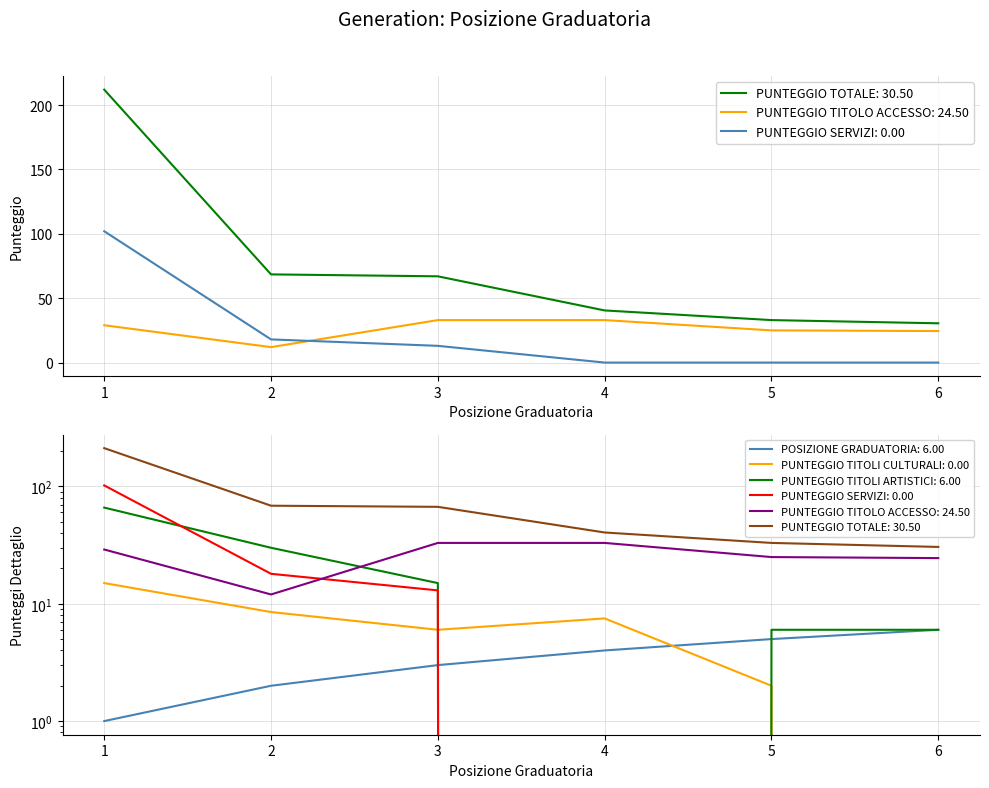

Count the number of categories in the chart.

6